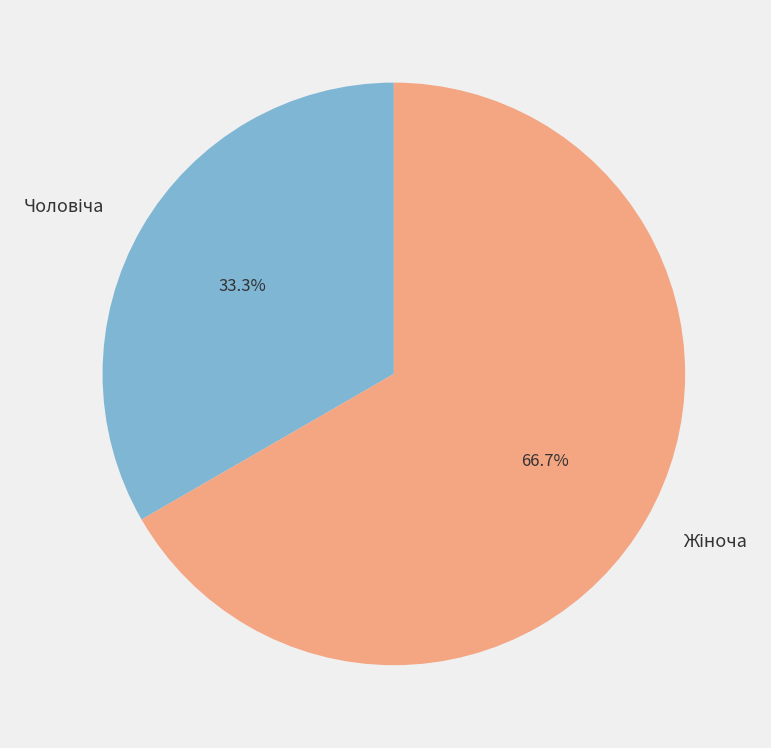

Is there a majority slice in this chart?

Yes